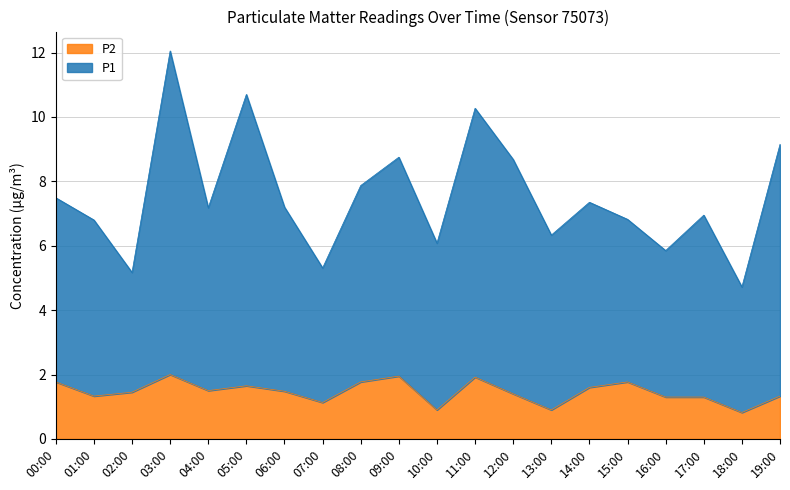

At which category does the chart reach its minimum across all series?

18:00